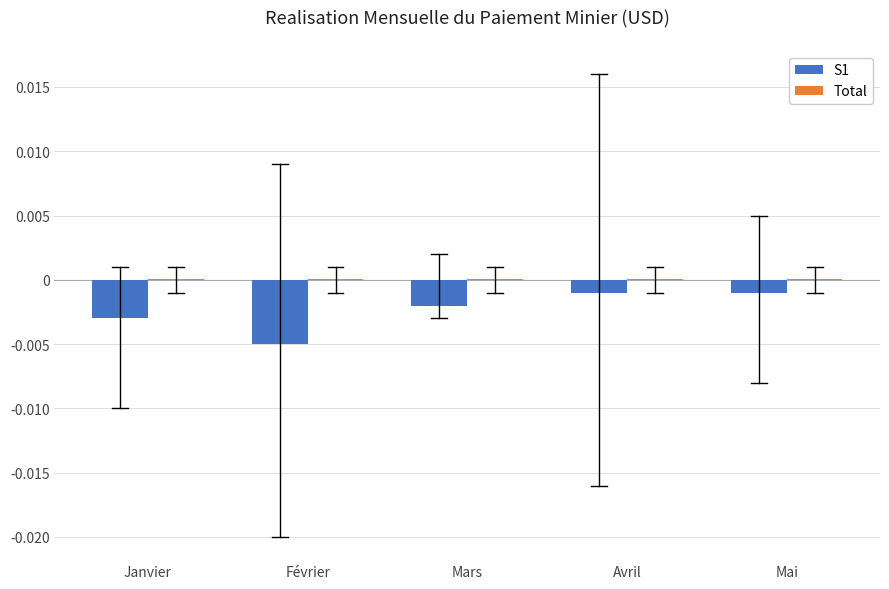

Are the bars horizontal?

No